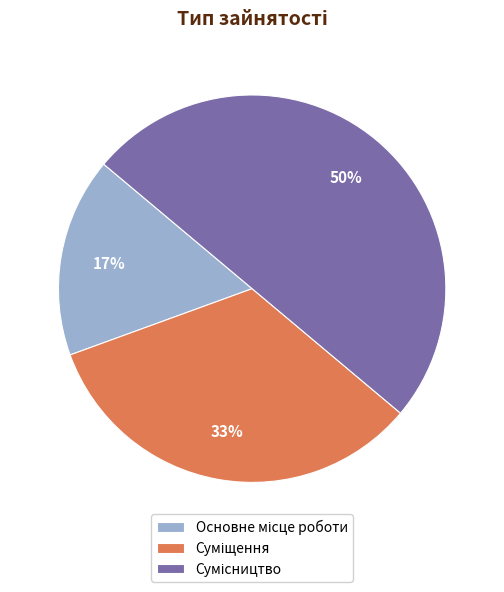

To the nearest percent, what is the difference between the largest and smallest slice percentages?

33%